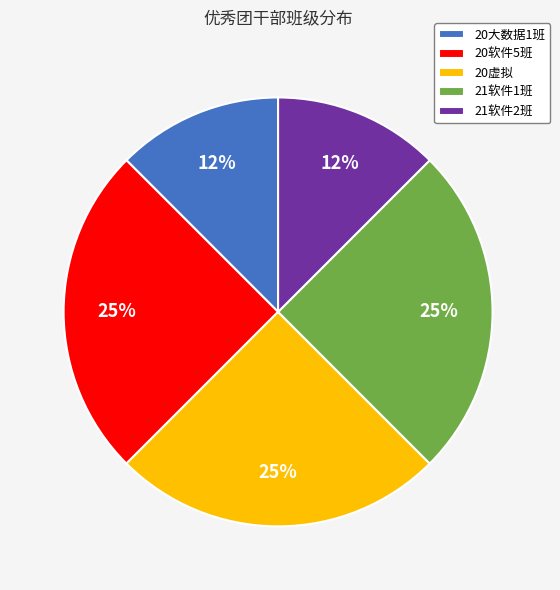

What is the ratio of the value at 21软件1班 to the value at 20软件5班?

1.0